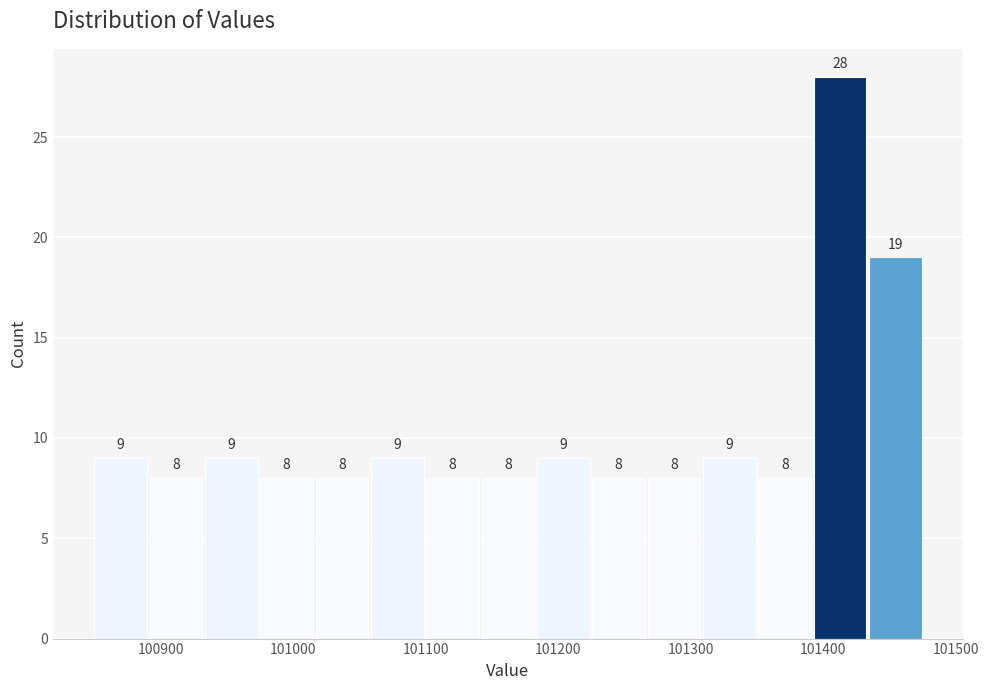

Reading left to right, list every bar in this chart as the range it spans on the x-axis followed by its height. The bar edges are not printed on the chart, so give them approximately, as read against the axis.

100850 to 100890: 9
100890 to 100930: 8
100930 to 100980: 9
100980 to 101020: 8
101020 to 101060: 8
101060 to 101100: 9
101100 to 101140: 8
101140 to 101180: 8
101180 to 101230: 9
101230 to 101270: 8
101270 to 101310: 8
101310 to 101350: 9
101350 to 101390: 8
101390 to 101430: 28
101430 to 101480: 19